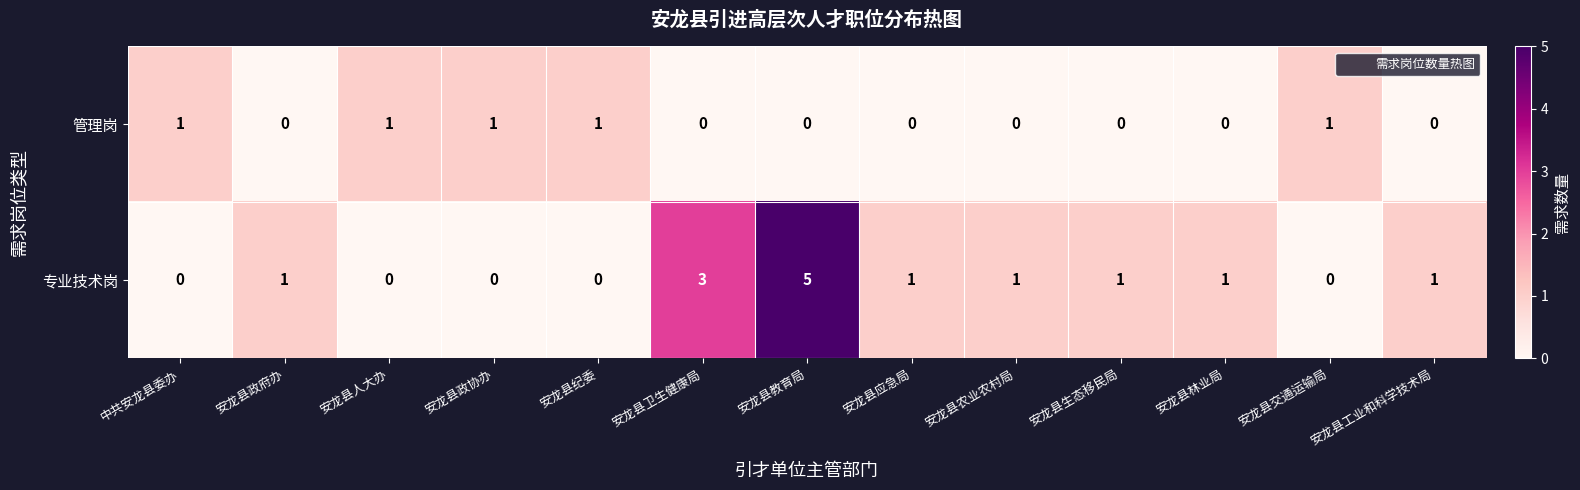

Count the 专业技术岗 values in the range 0 to 1.

11